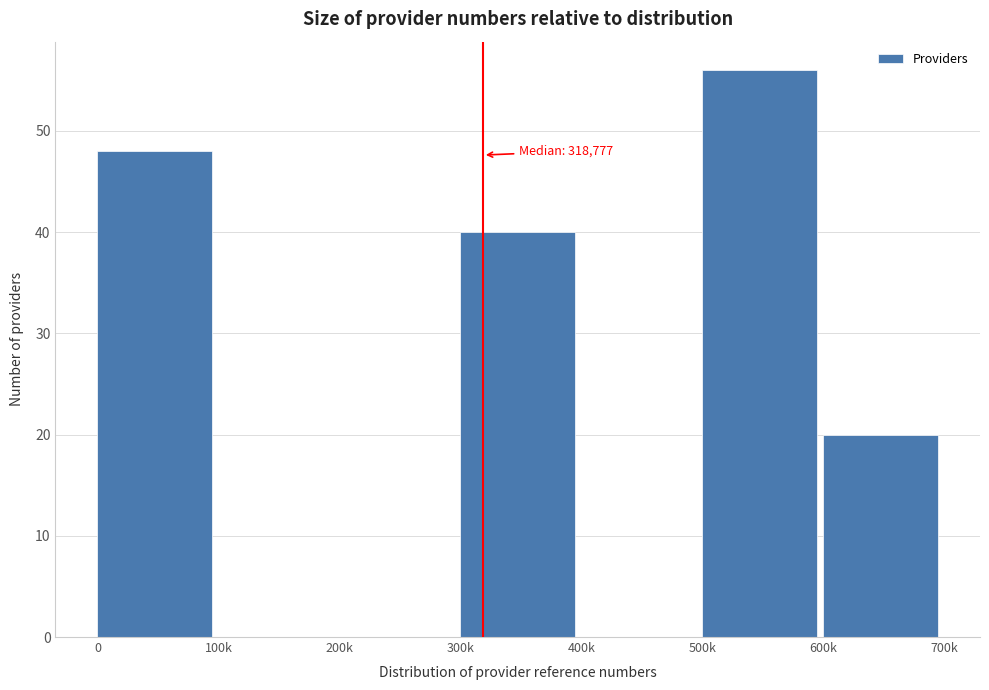

Reading left to right, list all the values displayed in this chart.

0=48	100k=0	200k=0	300k=40	400k=0	500k=56	600k=20